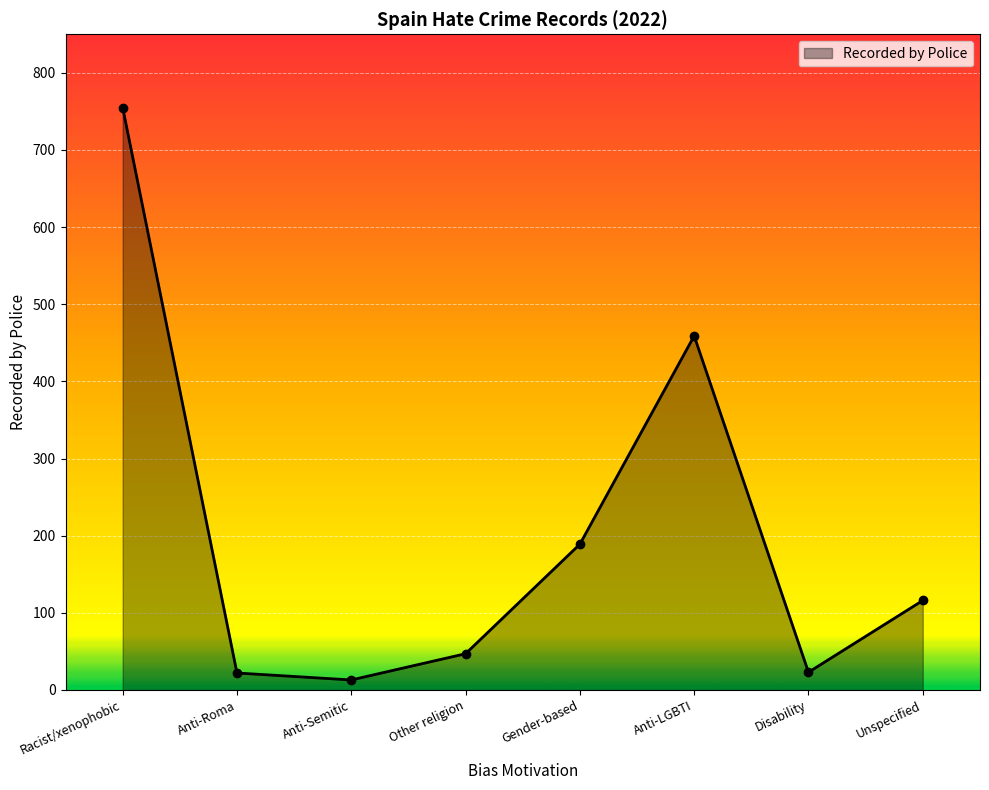

How many interior local valleys (lower than both neighbors) does the data have?

2